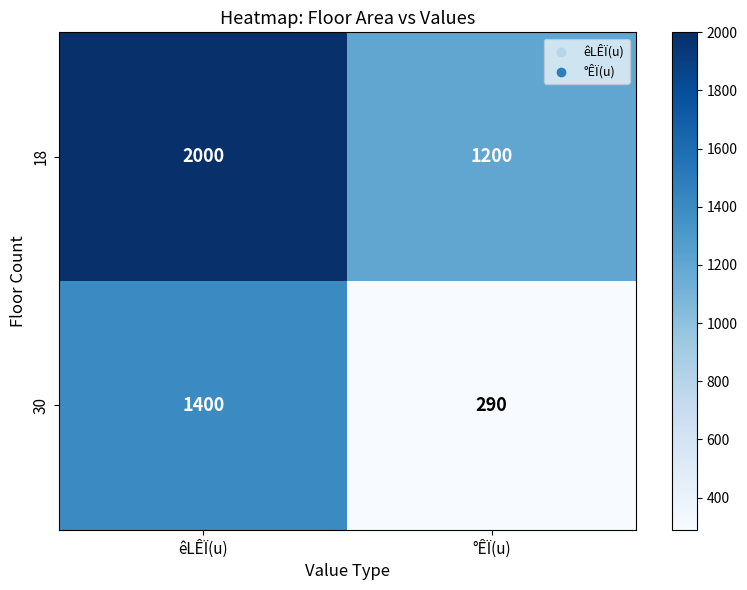

At which category is the sum across all series the highest?

êLÊÏ(u)